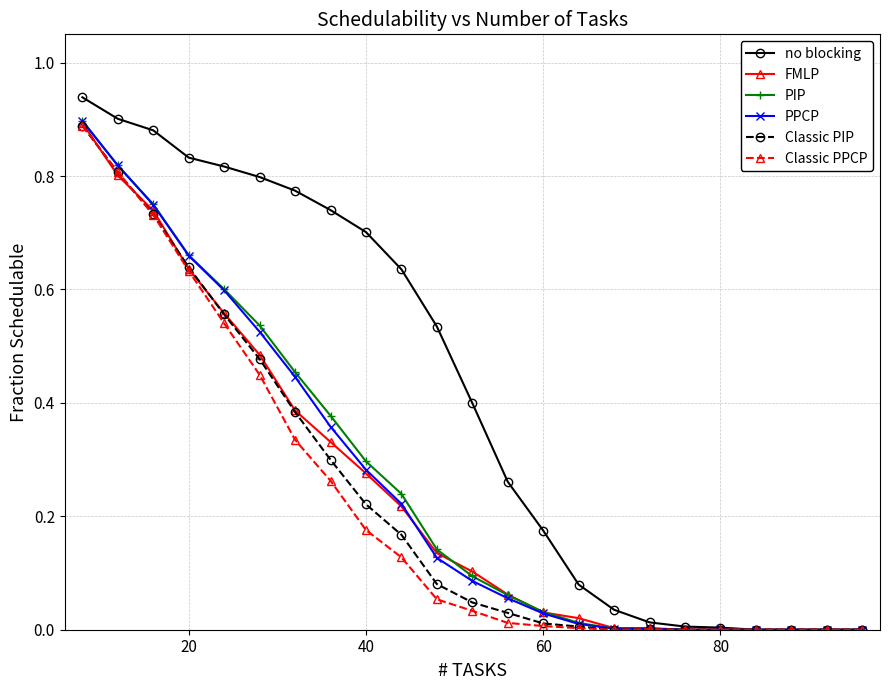

What is the sum of all FMLP values?

5.7